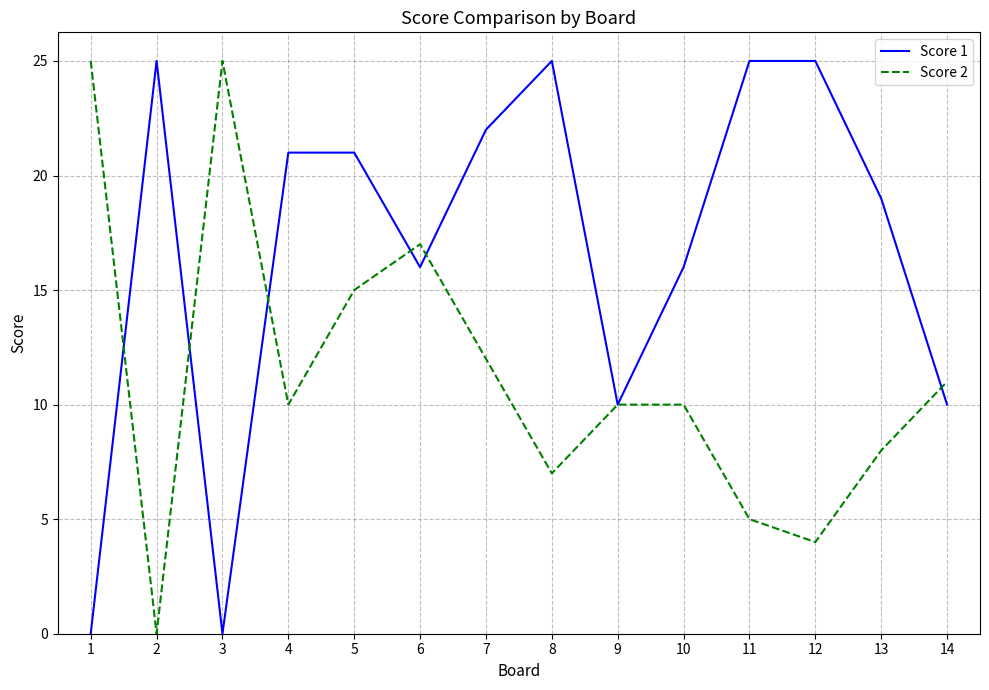

What is the greatest value displayed?

25